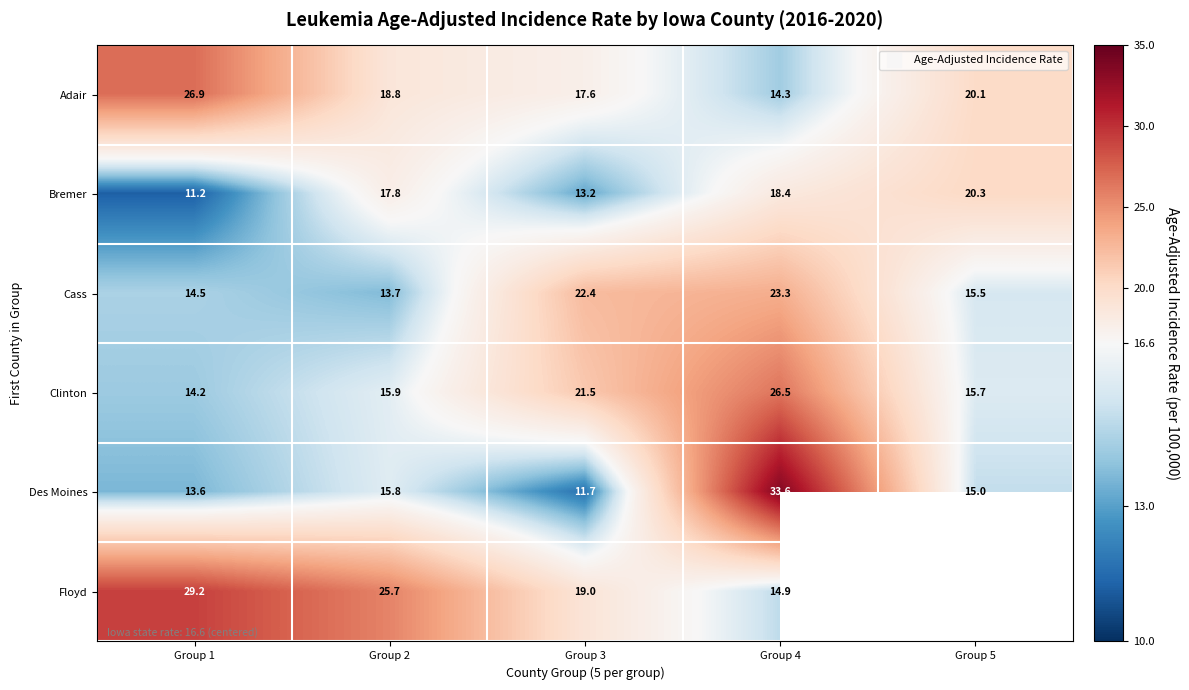

What is the smallest value displayed?

11.2